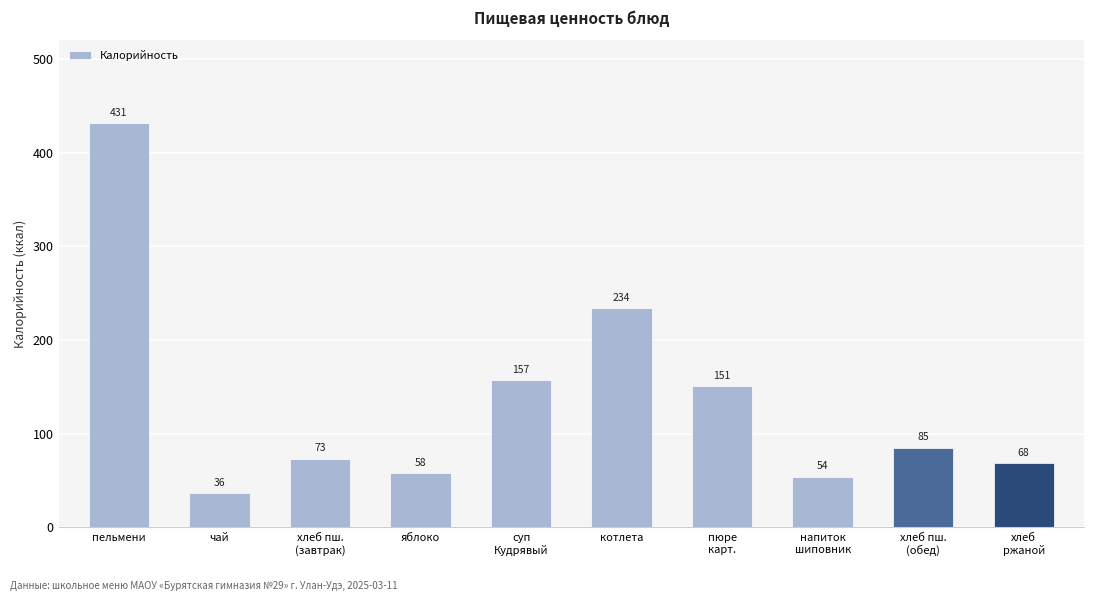

What is the greatest value displayed?

431.1